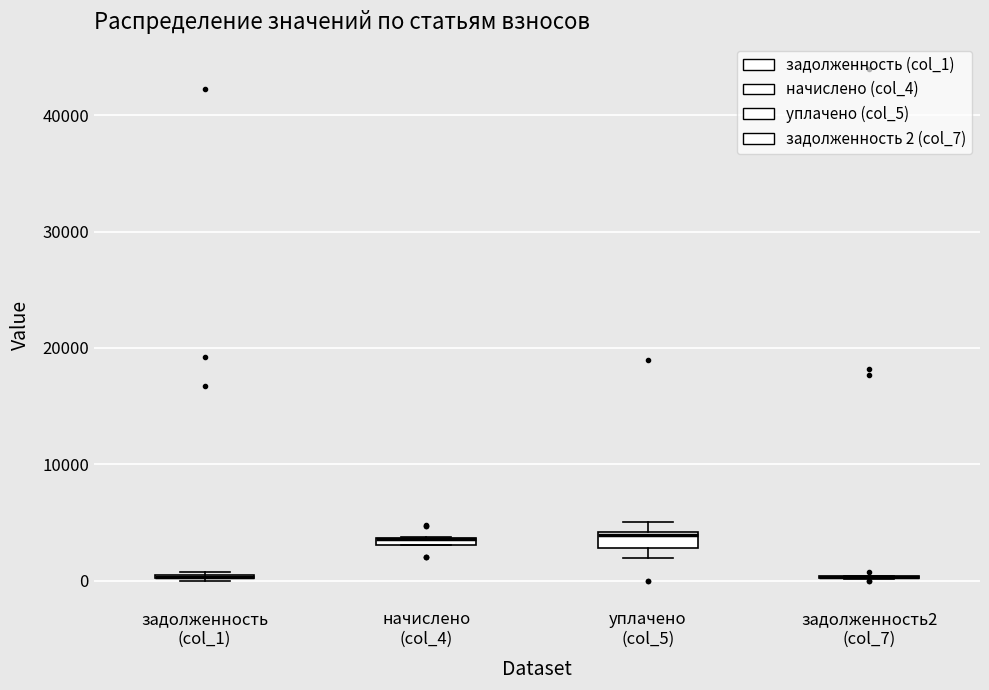

Where is the lower edge of the box for начислено (col_4) on the y-axis? The values are not printed on the chart, so give them approximately, as read against the axis.

3000